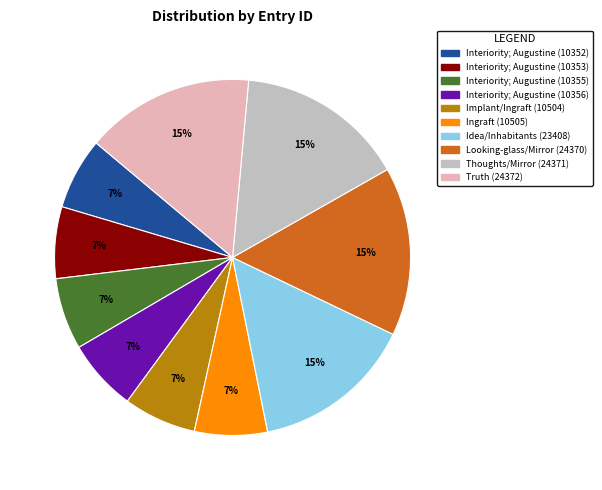

To the nearest percent, what is the average slice percentage?

10%